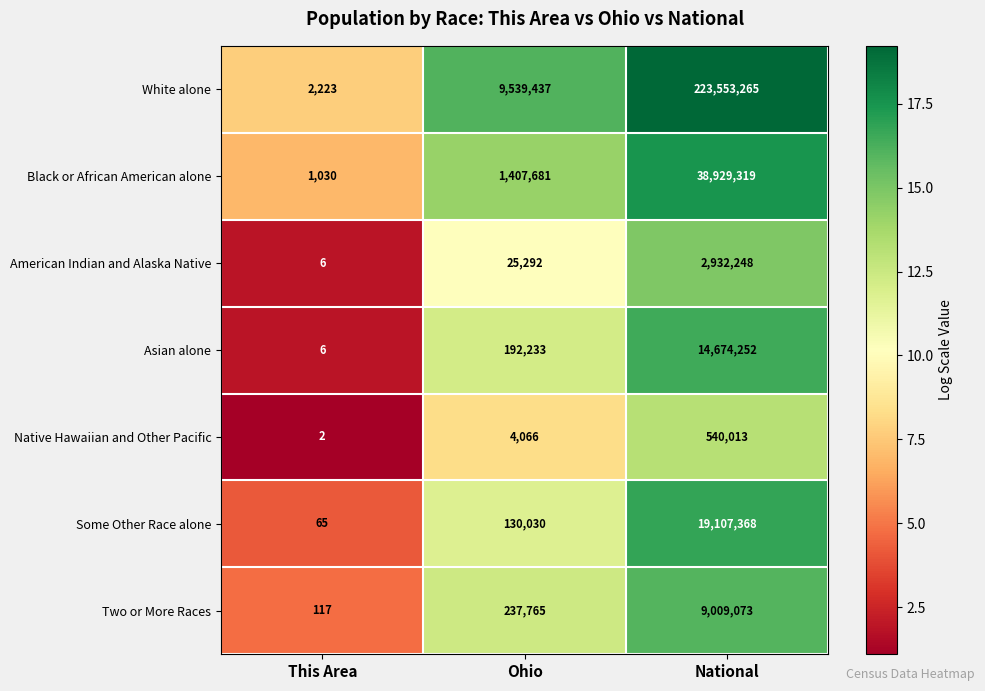

Reading right to left, transcribe all the data shown in this chart.

White alone: National=223553265	Ohio=9539437	This Area=2223
Black or African American alone: National=38929319	Ohio=1407681	This Area=1030
American Indian and Alaska Native: National=2932248	Ohio=25292	This Area=6
Asian alone: National=14674252	Ohio=192233	This Area=6
Native Hawaiian and Other Pacific: National=540013	Ohio=4066	This Area=2
Some Other Race alone: National=19107368	Ohio=130030	This Area=65
Two or More Races: National=9009073	Ohio=237765	This Area=117